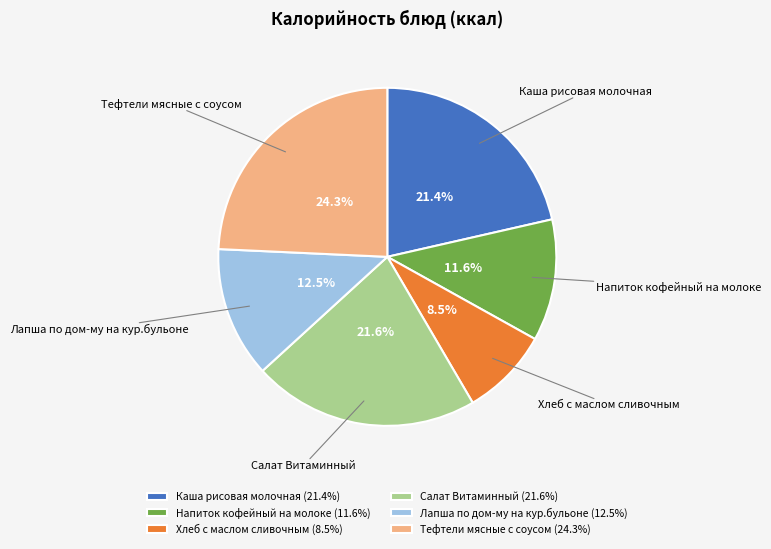

Which has a higher value, Хлеб с маслом сливочным or Тефтели мясные с соусом?

Тефтели мясные с соусом